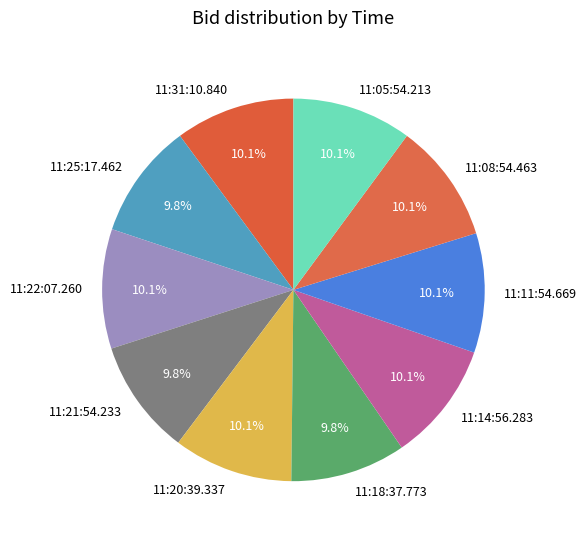

To the nearest percent, what is the combined percentage of 11:22:07.260 and 11:05:54.213?

20%